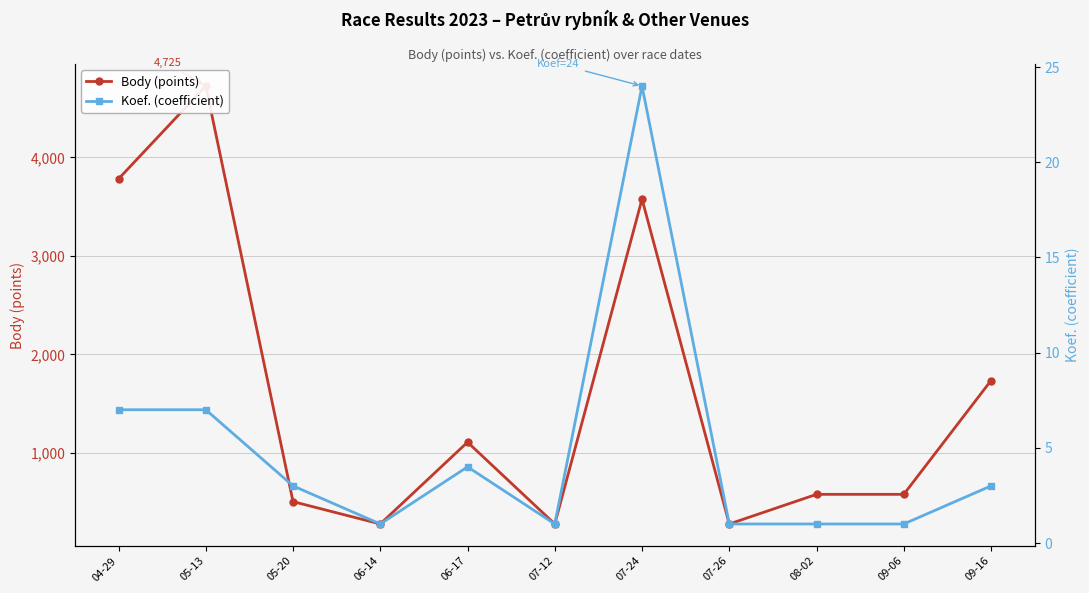

Which series has the largest range (max minus min)?

Body (points)